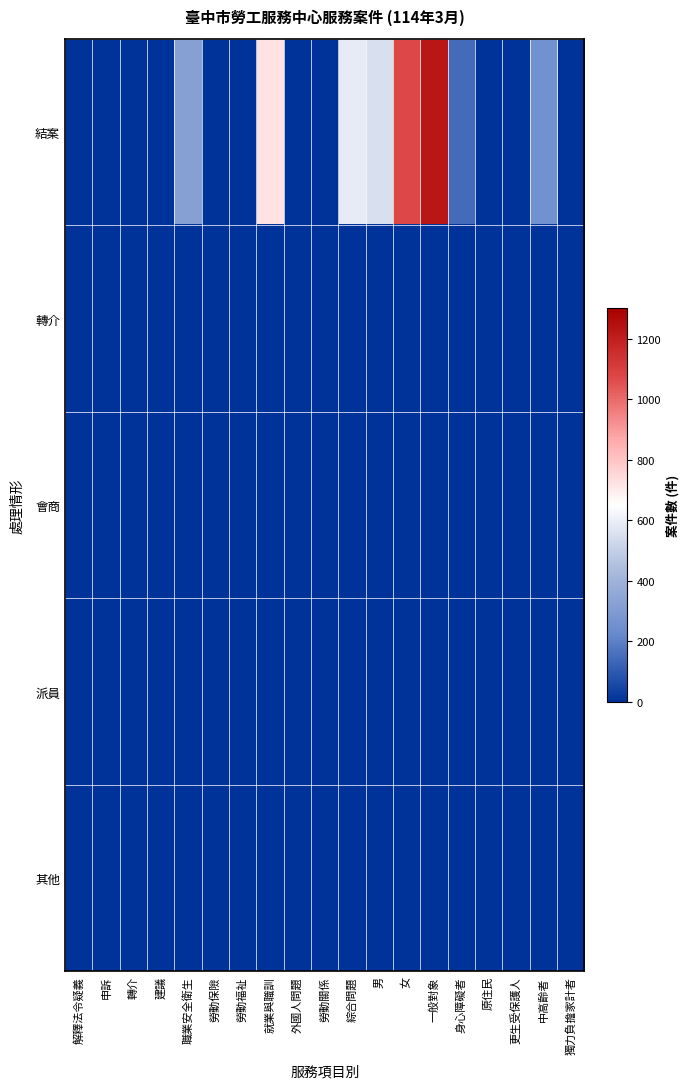

Between 職業安全衛生 and 更生受保護人, which series saw the biggest shift?

結案